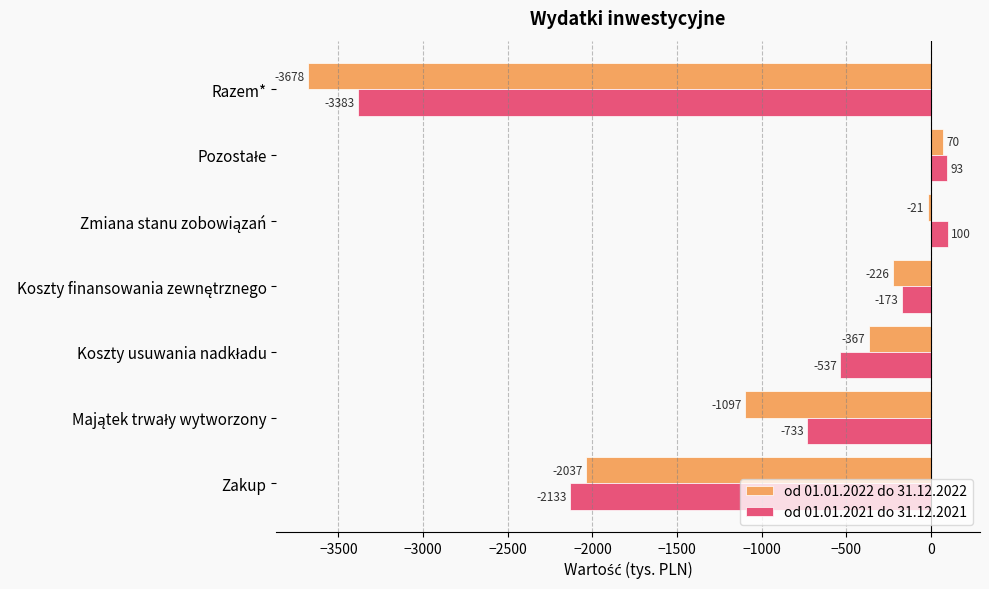

What is the greatest value displayed?

100